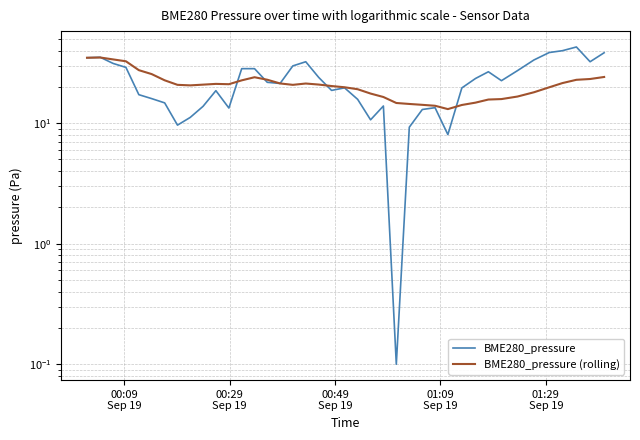

Is the value of BME280_pressure at 31 greater than the value of BME280_pressure (rolling) at 00:09
Sep 19?

No